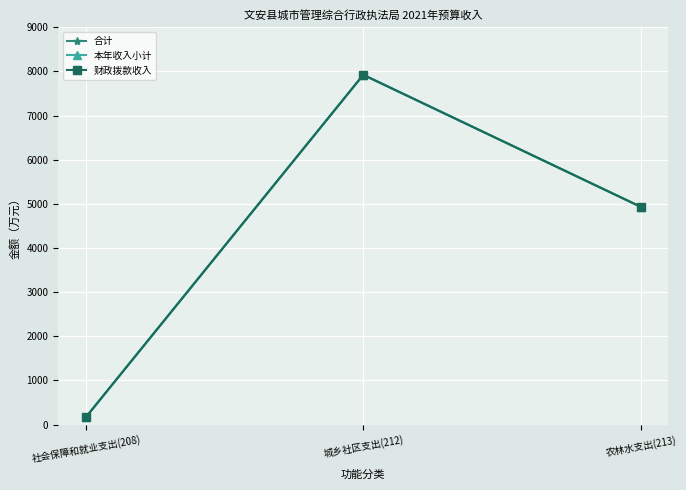

Which category has the lowest value in the 合计 series?

社会保障和就业支出(208)